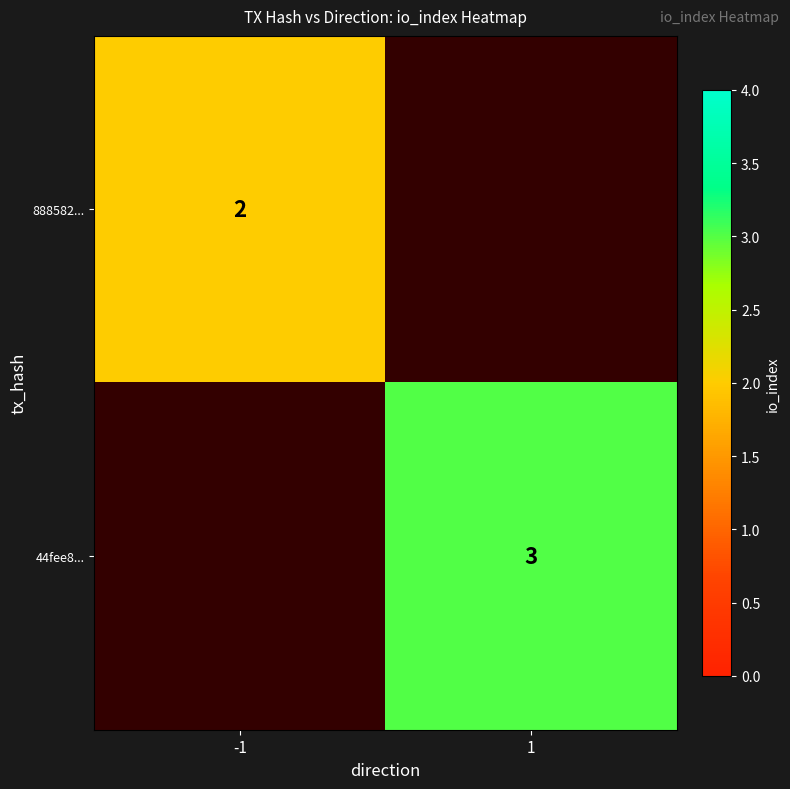

How many series are shown in this chart?

2